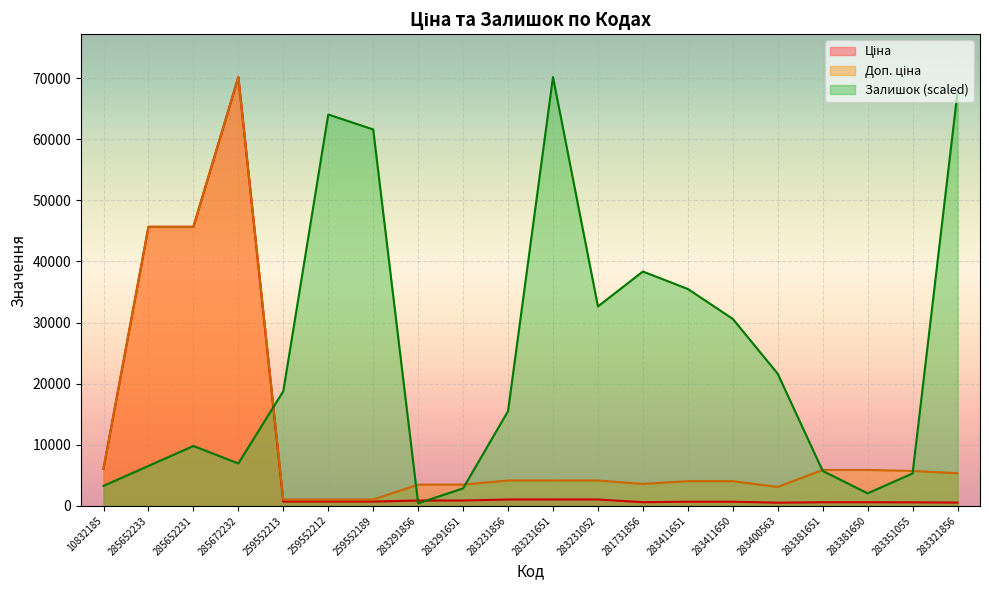

List the series in order of their overall mean, highest first.

Залишок, Доп. ціна, Ціна